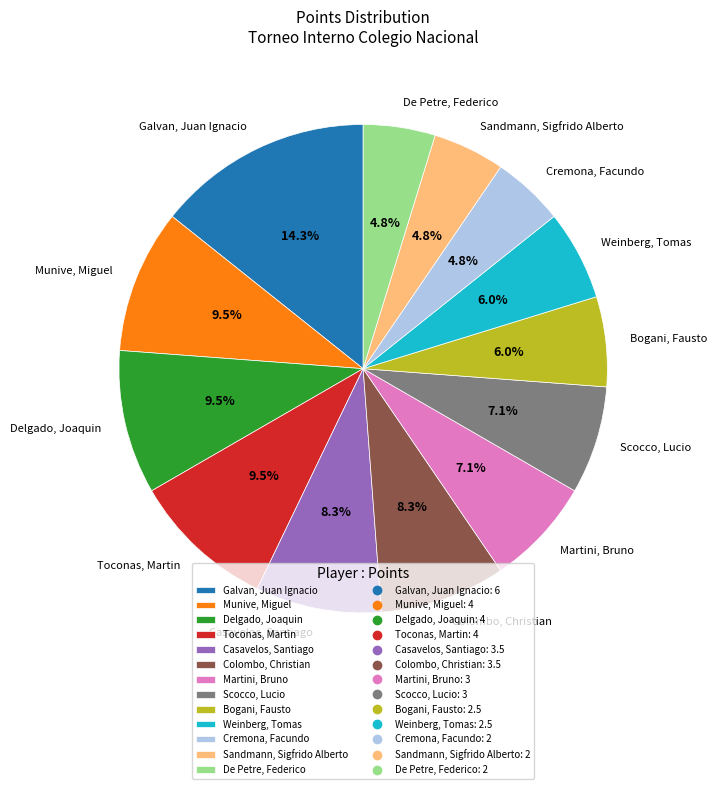

How many segments does this pie chart have?

13